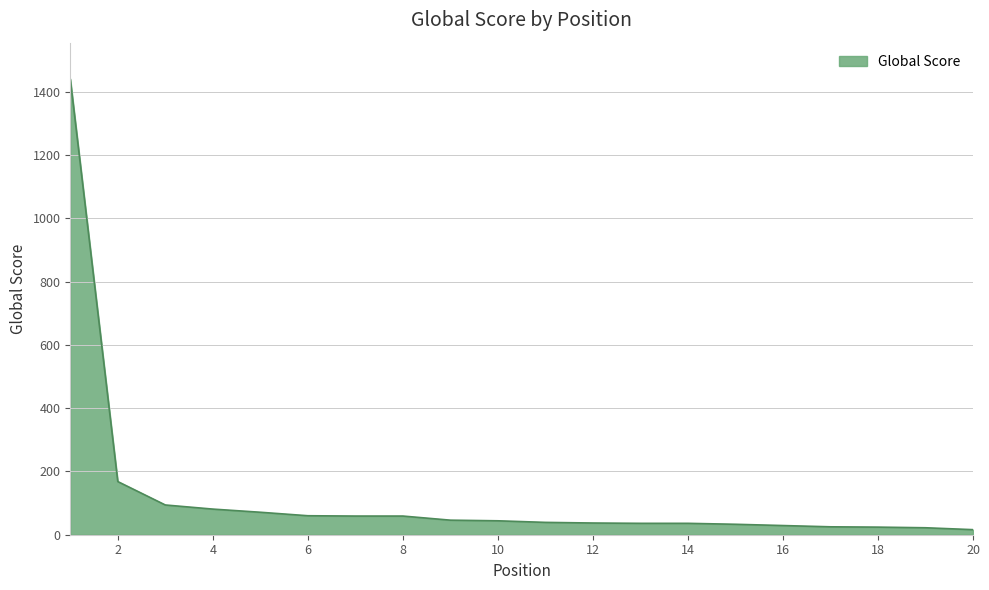

What is the maximum value shown in the chart?

1440